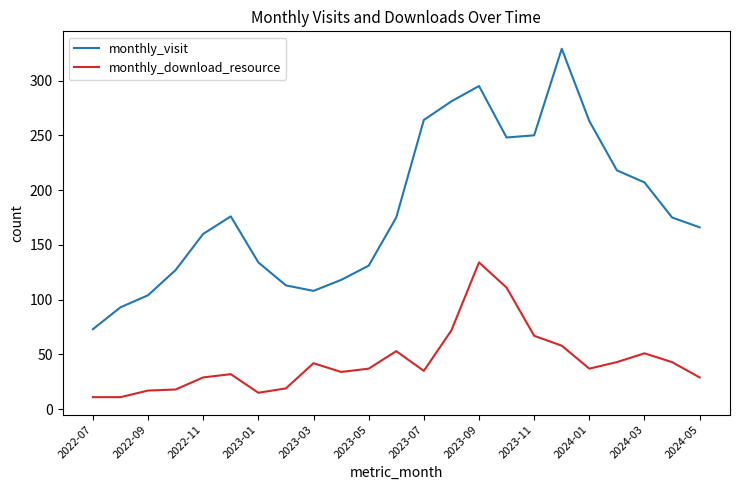

Which series has the largest range (max minus min)?

monthly_visit